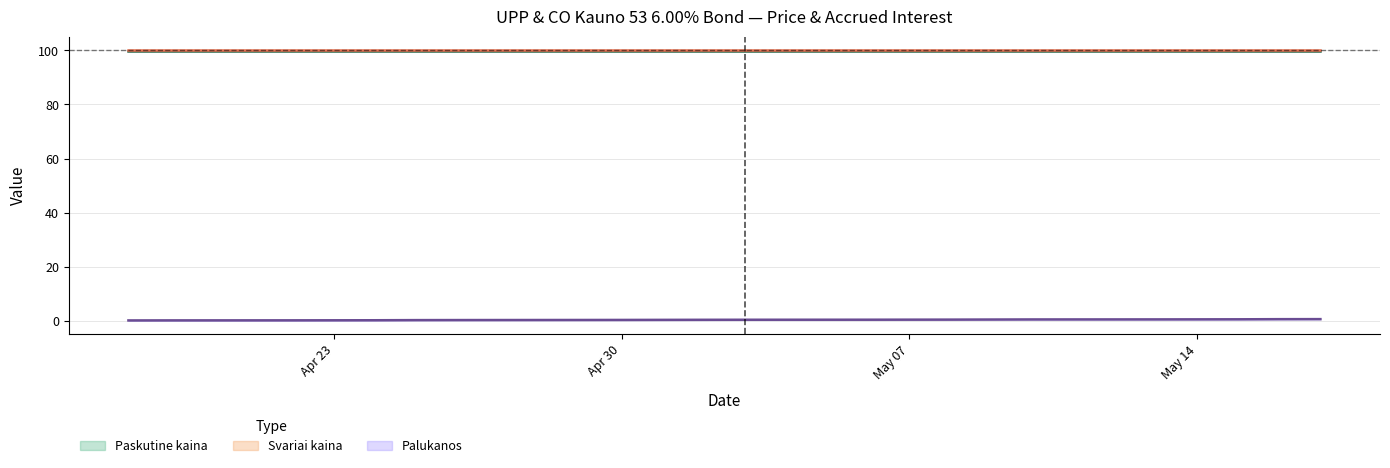

What is the label of the 14th point from the left?

2024-04-26